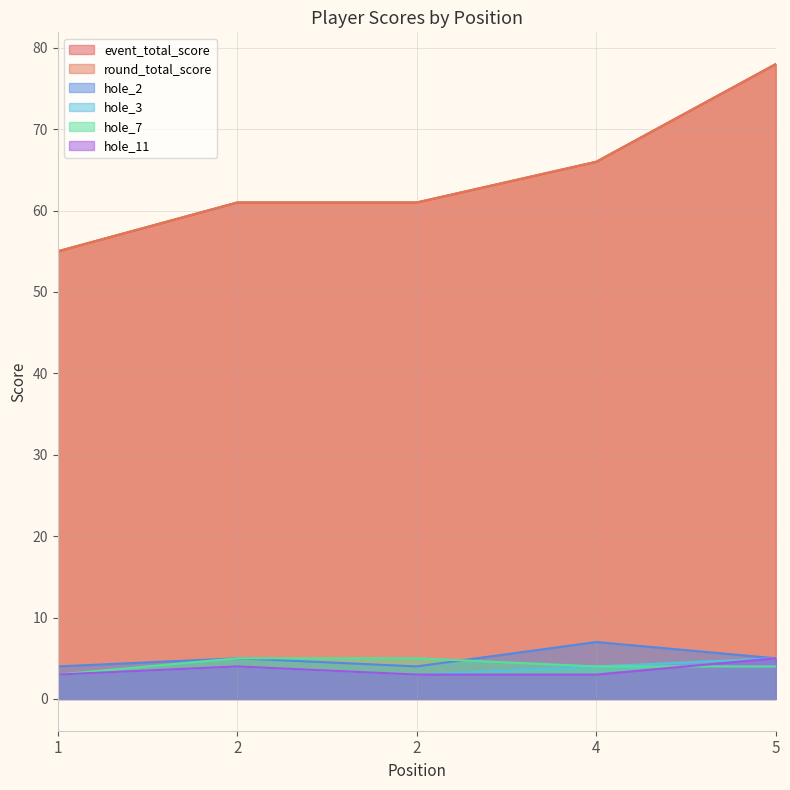

What is the sum of all hole_7 values?

21